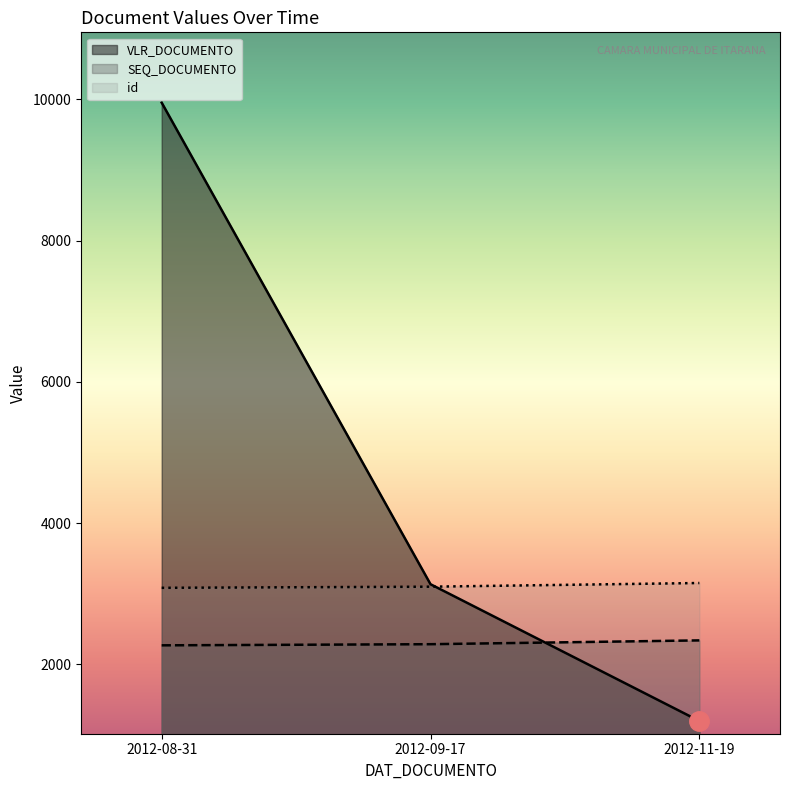

Does the chart have visible grid lines?

No